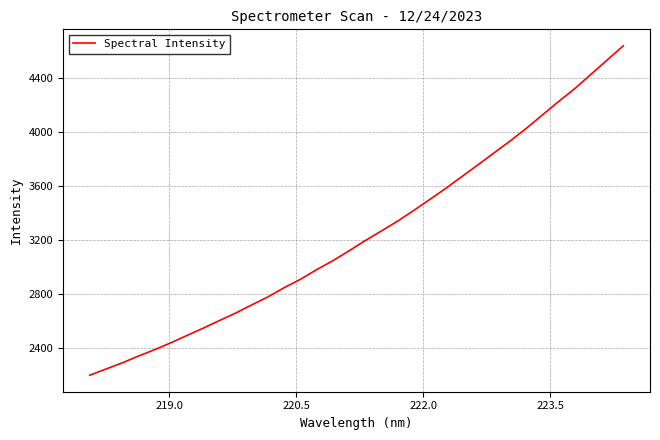

What is the minimum value shown in the chart?

2196.2